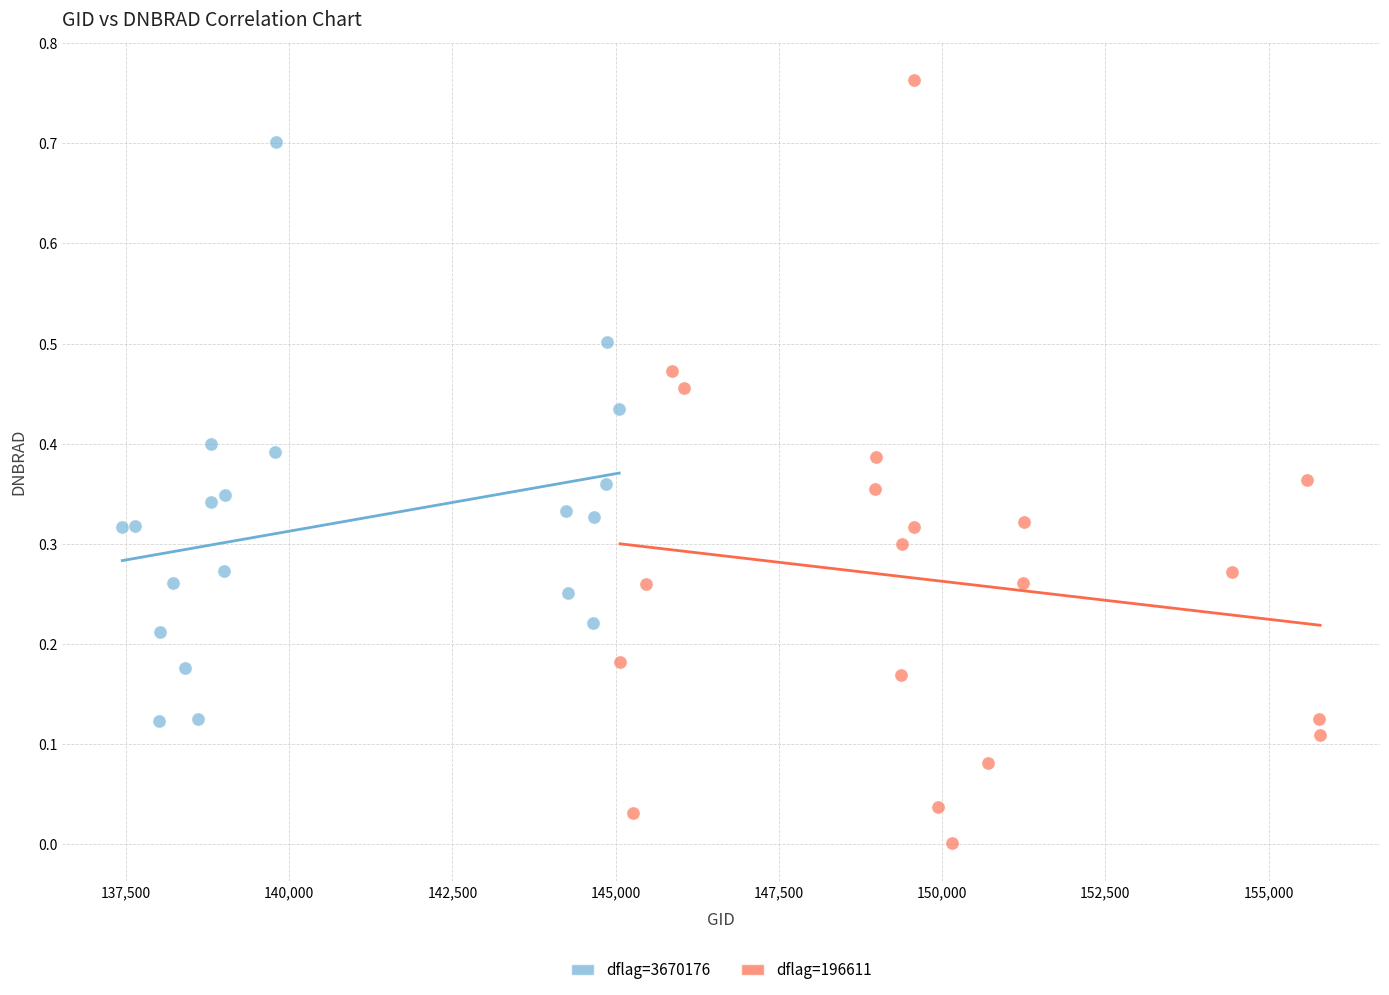

Which series has the widest spread of Y values?

dflag=196611